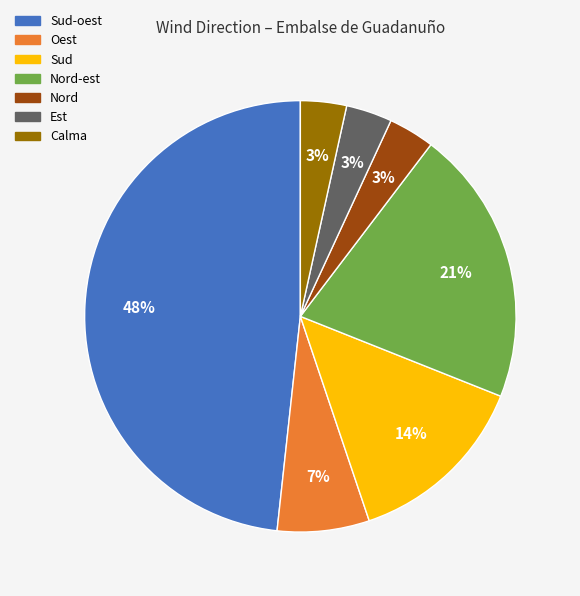

To the nearest percent, what is the average slice percentage?

14%